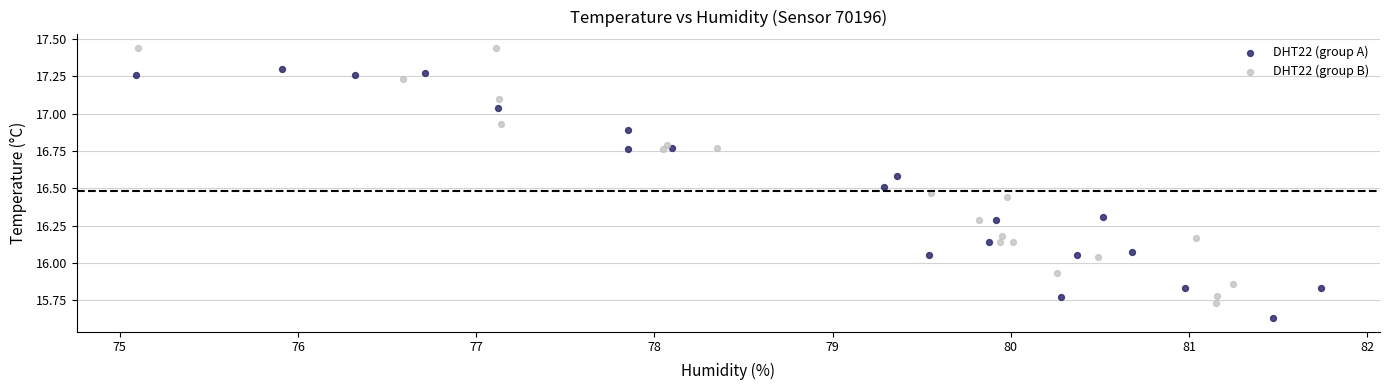

What are all the series names shown in the legend?

DHT22 (group A), DHT22 (group B)